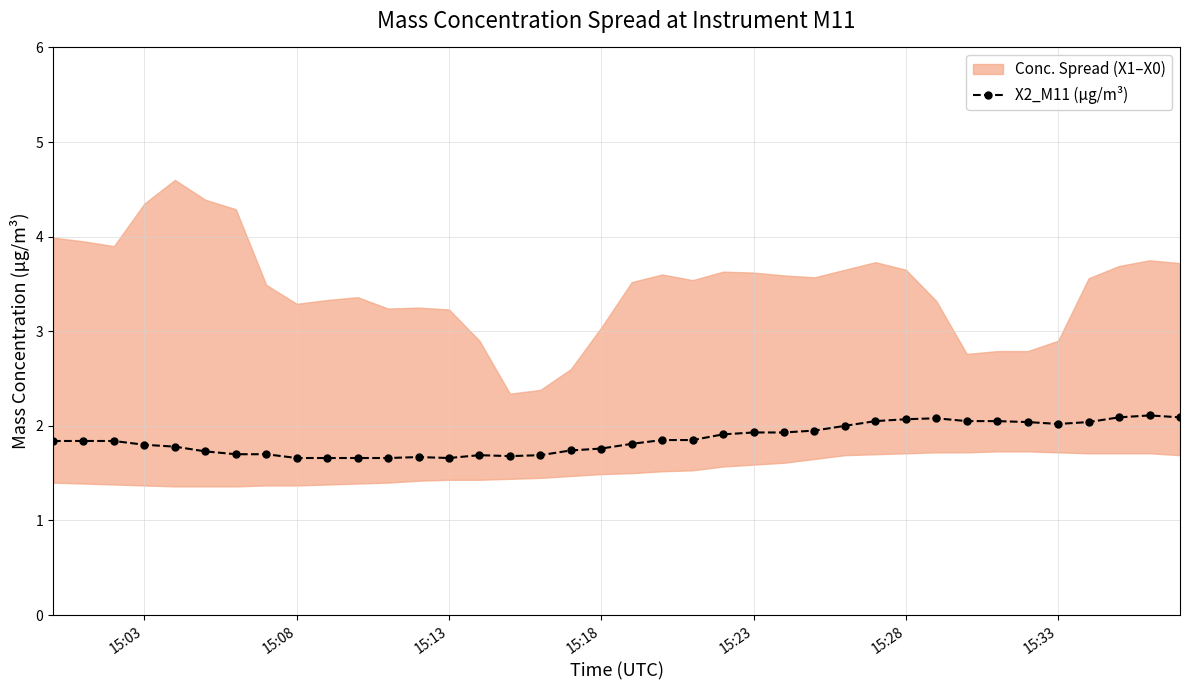

Is it true that X2_M11 (μg/m³) equals 1.9 at 15:23?

True